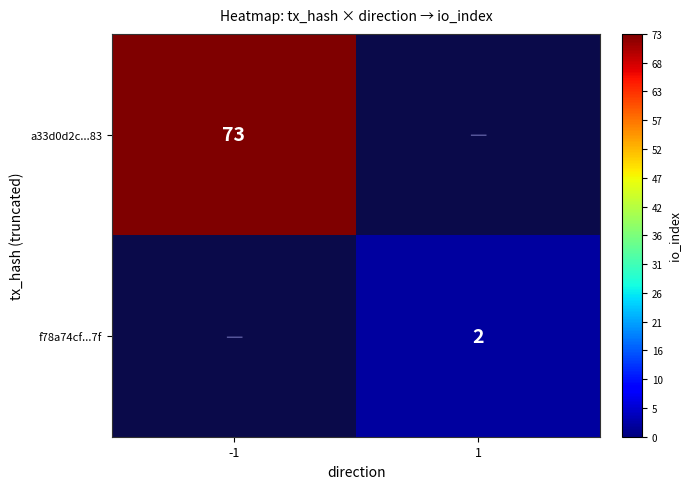

Is the value of f78a74cf...7f at 1 greater than the value of a33d0d2c...83 at -1?

No